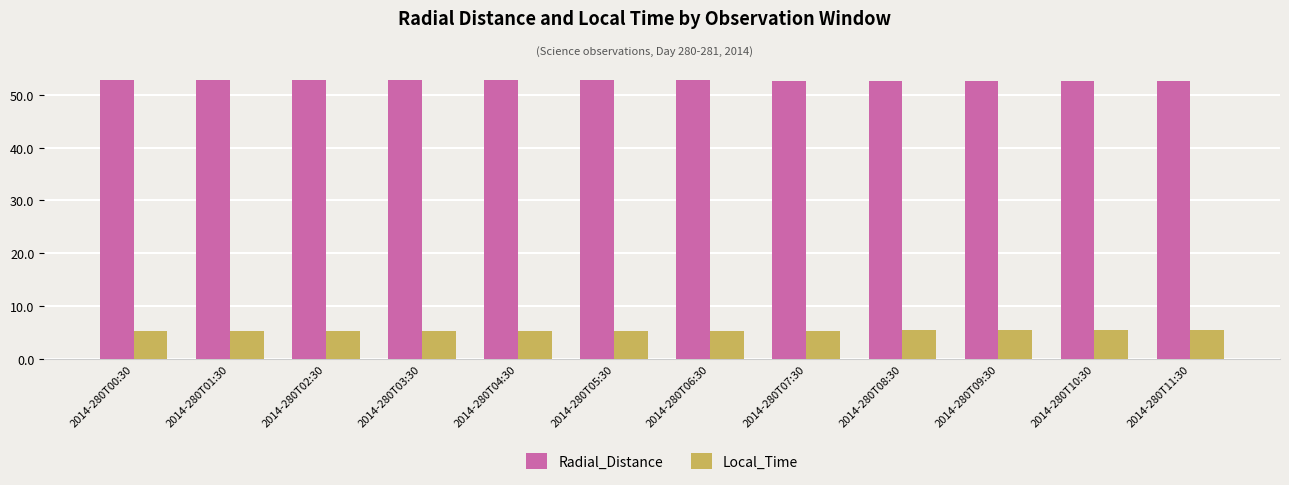

Count the Radial_Distance values in the range 52 to 53.

12